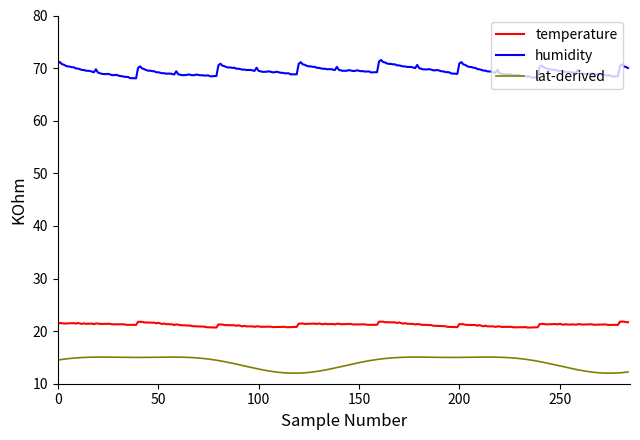

True or false: temperature and humidity cross at least once.

False